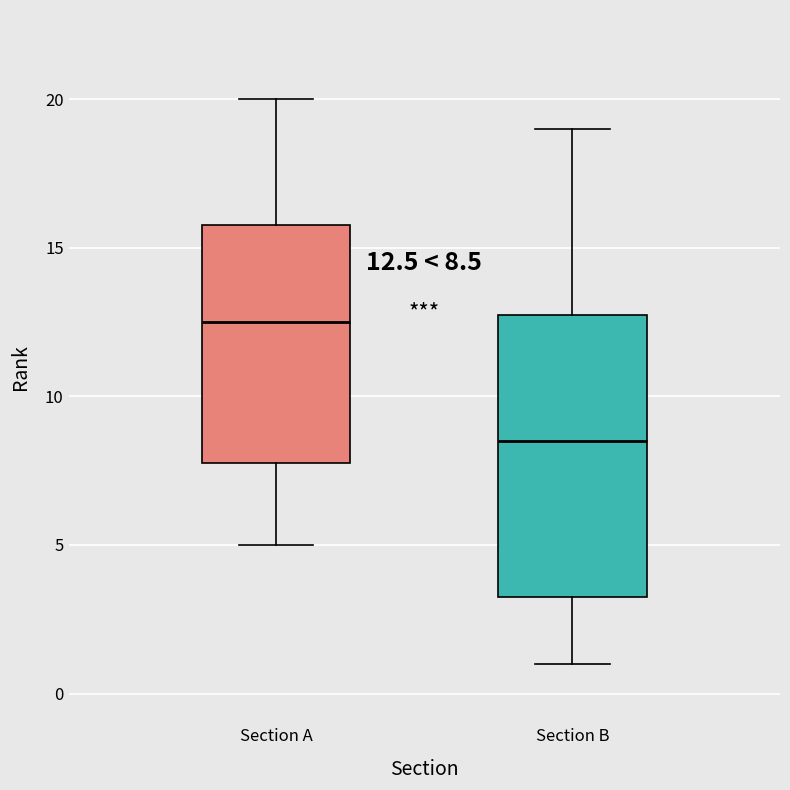

Which box has the highest median line?

Section A